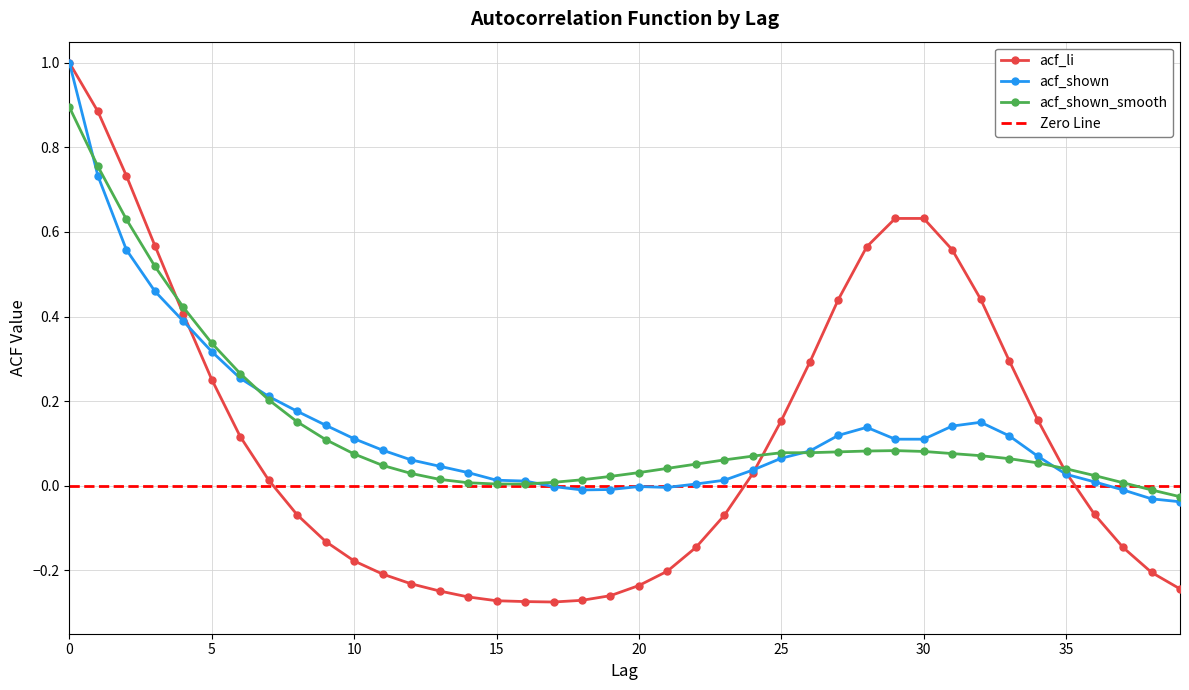

What are all the series names shown in the legend?

acf_li, acf_shown, acf_shown_smooth